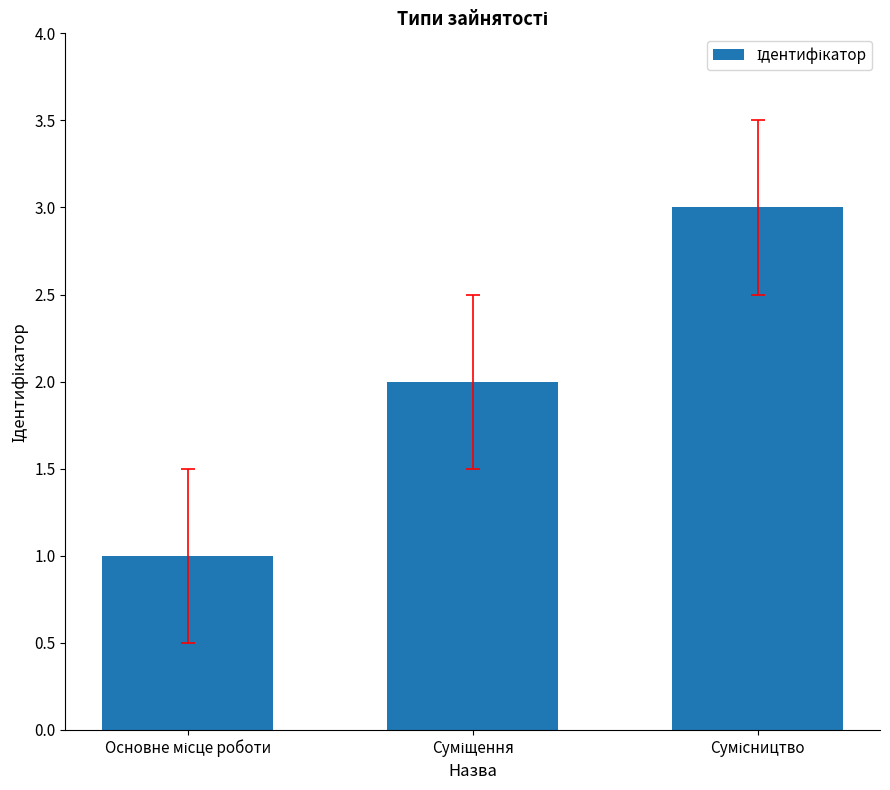

What is the sum of all values?

6